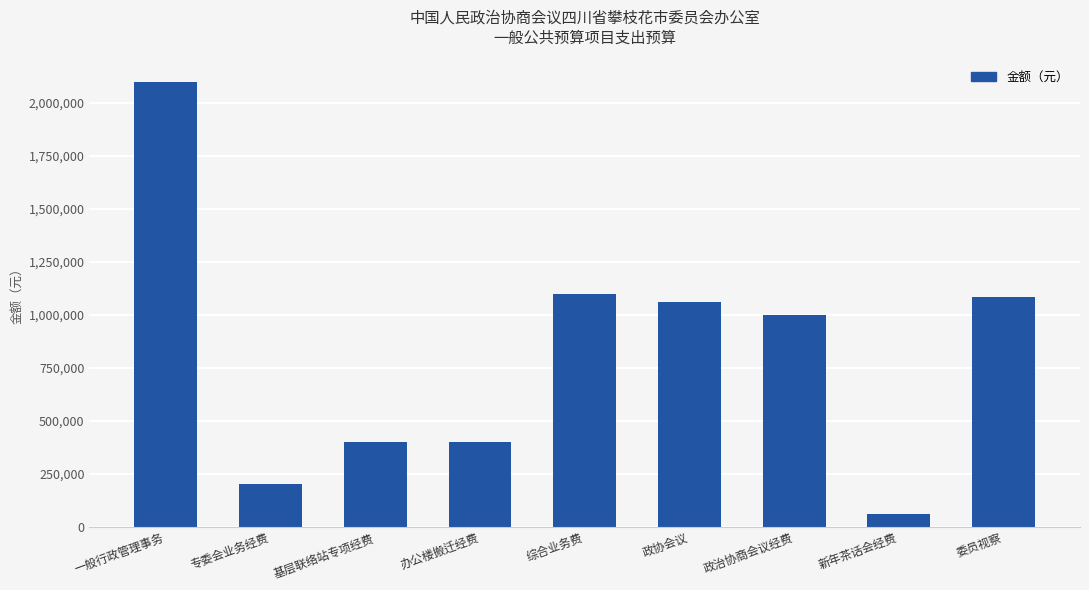

What is the change in value from 办公楼搬迁经费 to 政治协商会议经费?

+600000